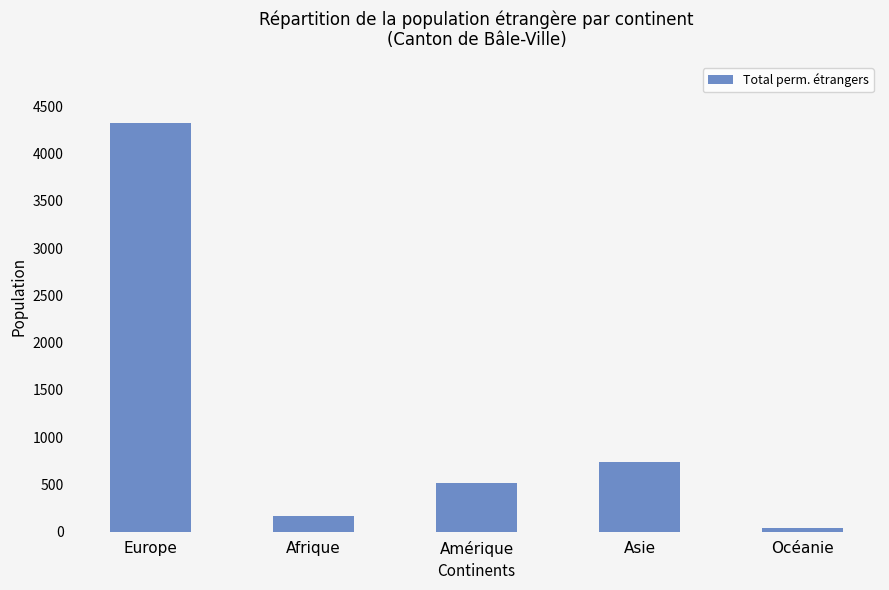

Which has a higher value, Amérique or Océanie?

Amérique